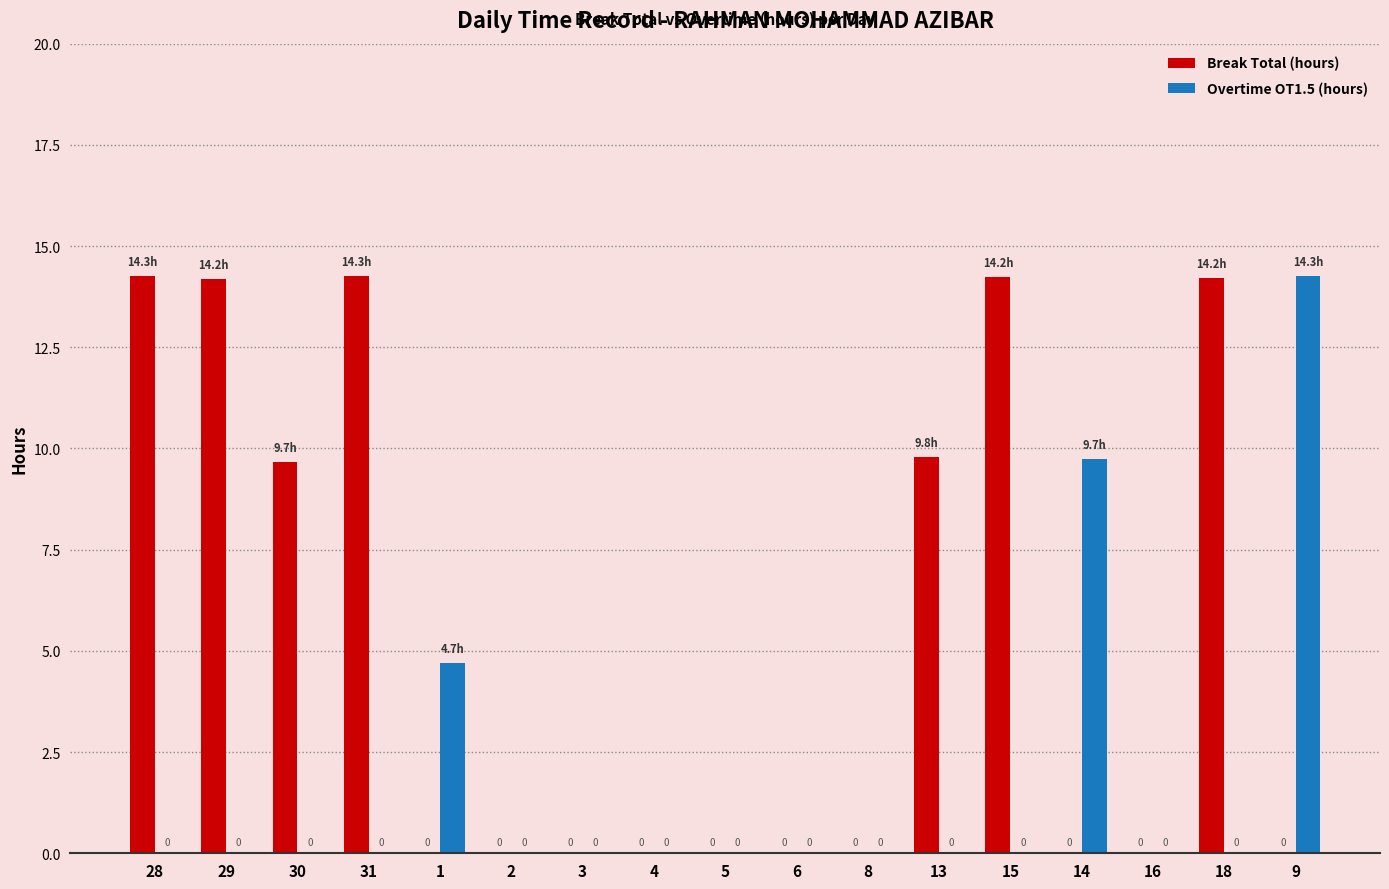

Which series has the largest total across all categories?

Break Total (hours)